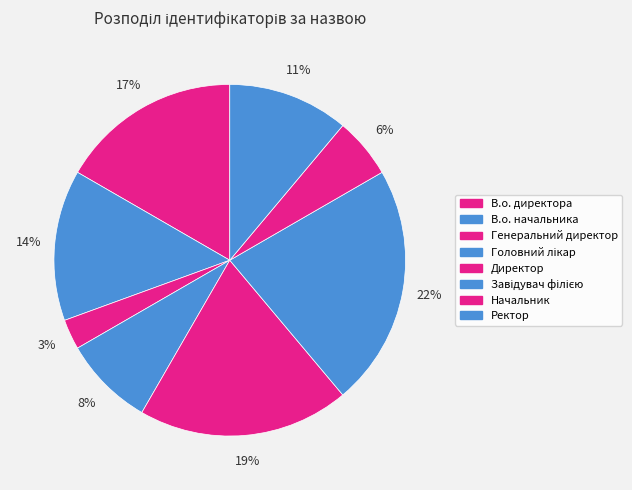

Count the number of slices in the pie.

8